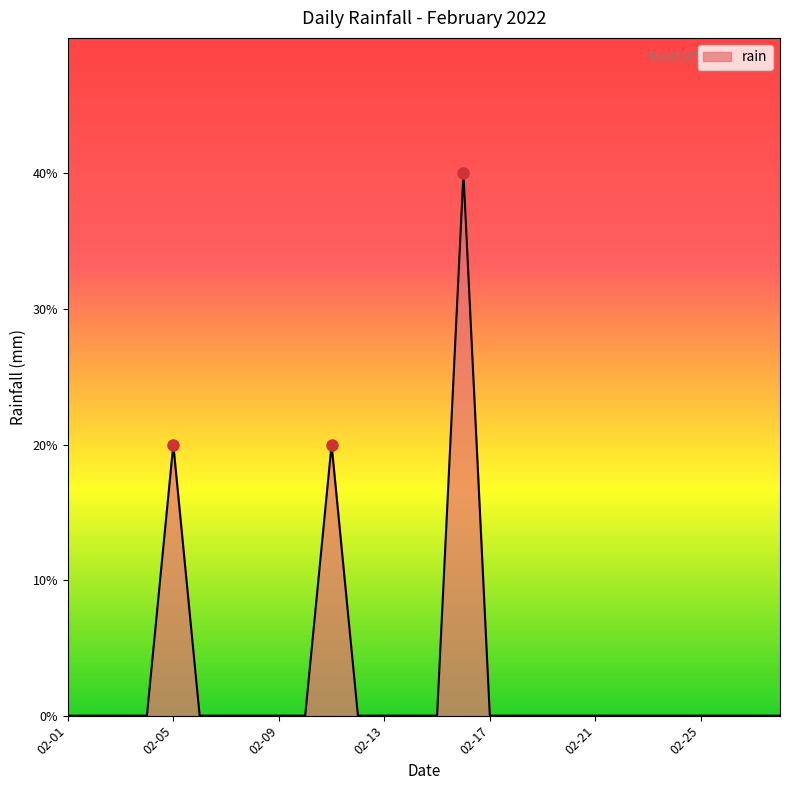

At which category does the chart reach its peak across all series?

2022-02-16